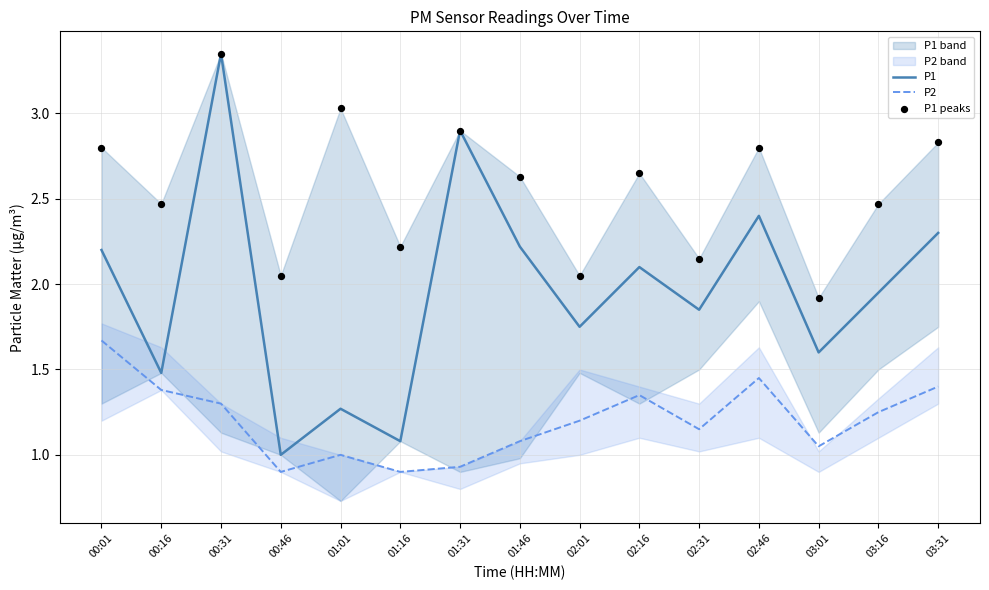

What is the total value across all series at 03:01?

4.6